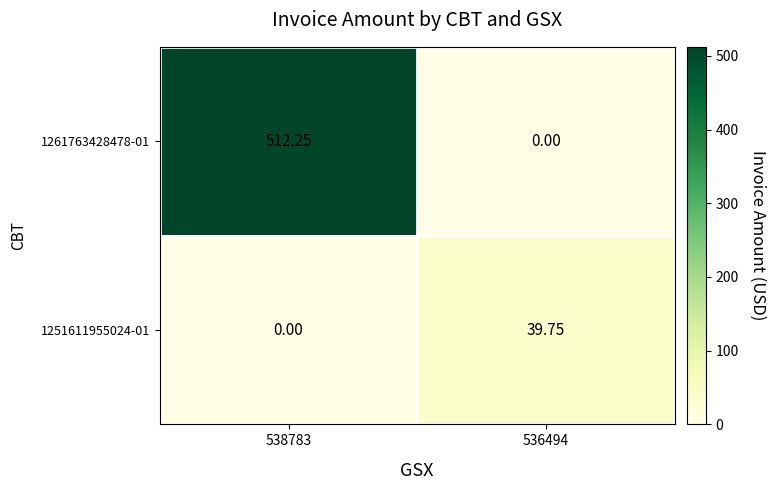

Is the value of 1261763428478-01 at 538783 greater than the value of 1251611955024-01 at 538783?

Yes